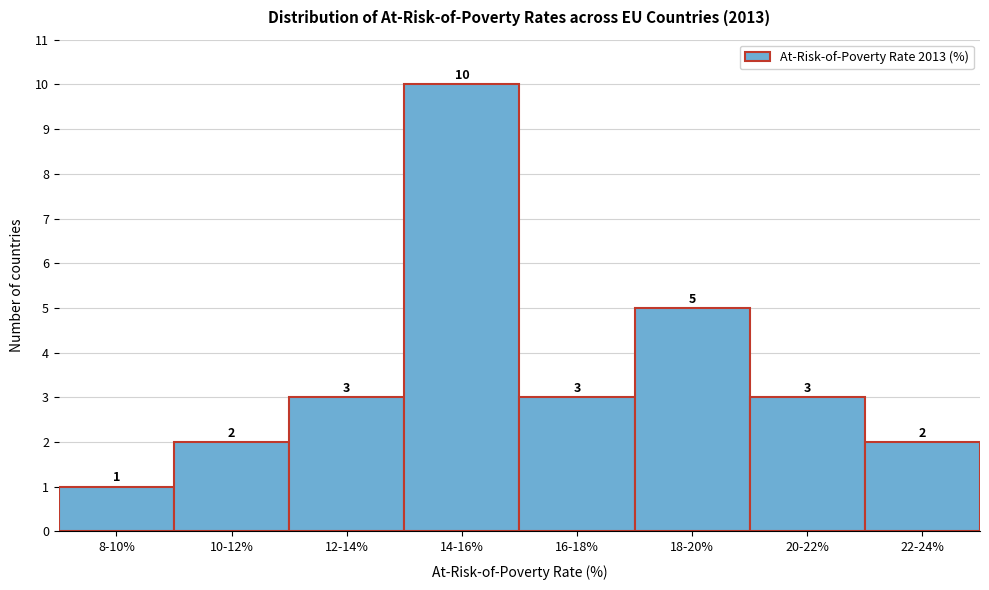

Reading left to right, transcribe all the data shown in this chart.

8-10%=1	10-12%=2	12-14%=3	14-16%=10	16-18%=3	18-20%=5	20-22%=3	22-24%=2